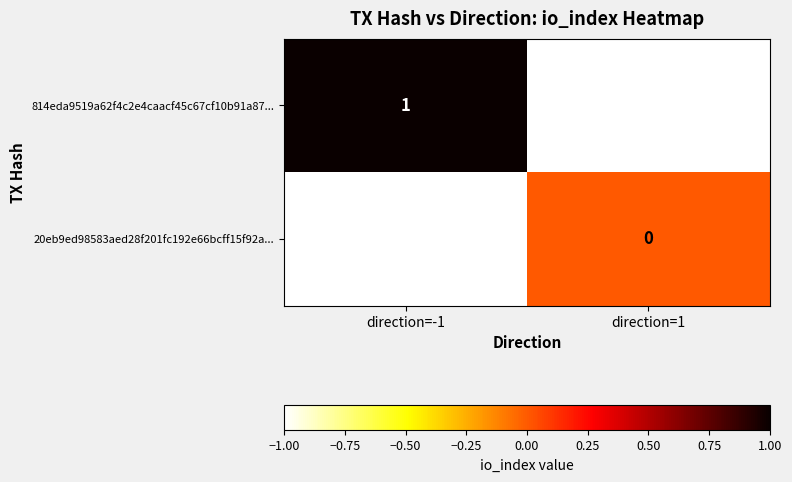

Count the number of data series in this chart.

2